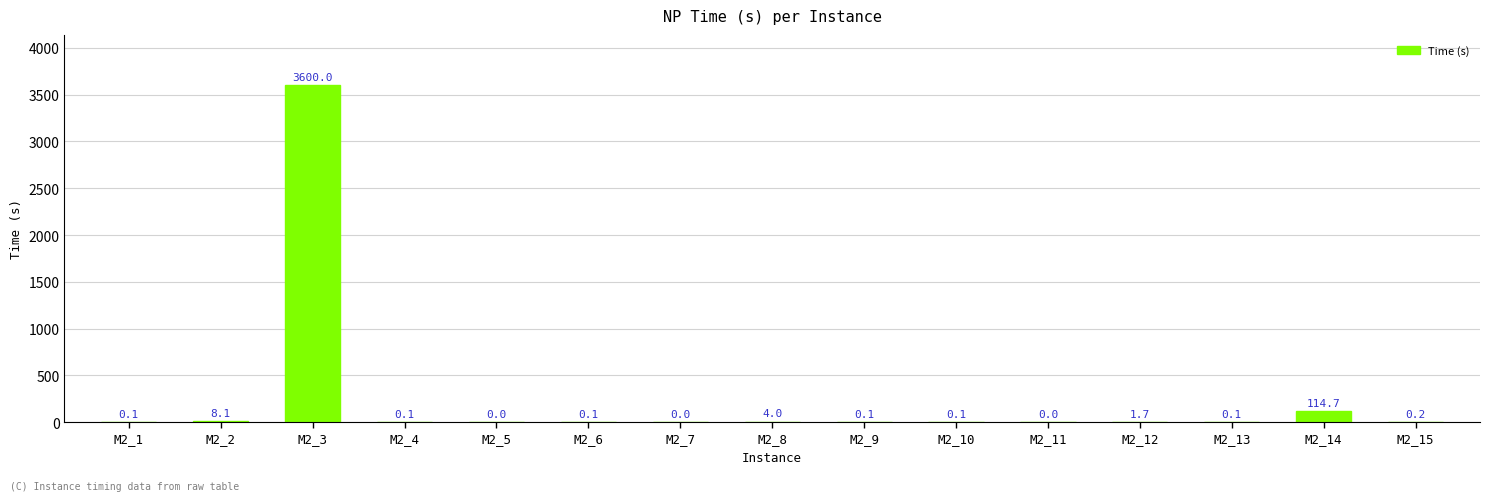

Which category has the highest value across all series?

M2_3